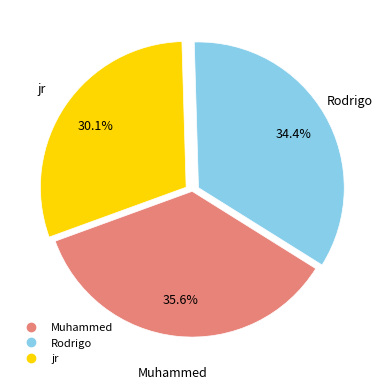

The jr slice represents 30% of the pie. True or false?

True